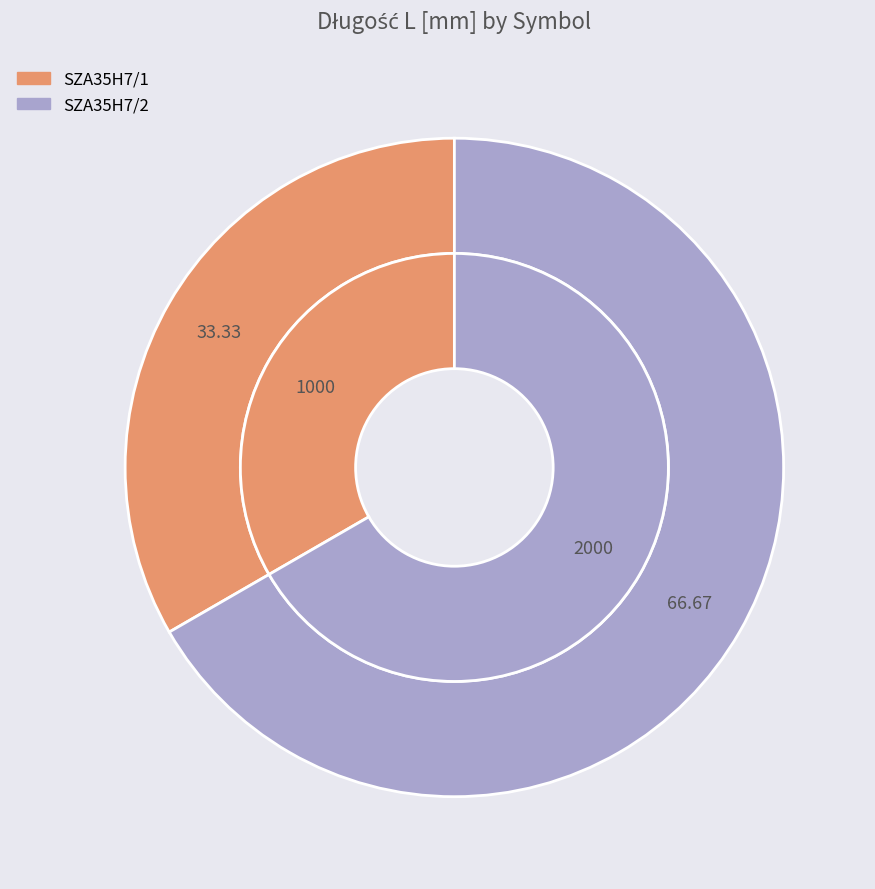

Rank the categories by value from highest to lowest.

SZA35H7/2, SZA35H7/1